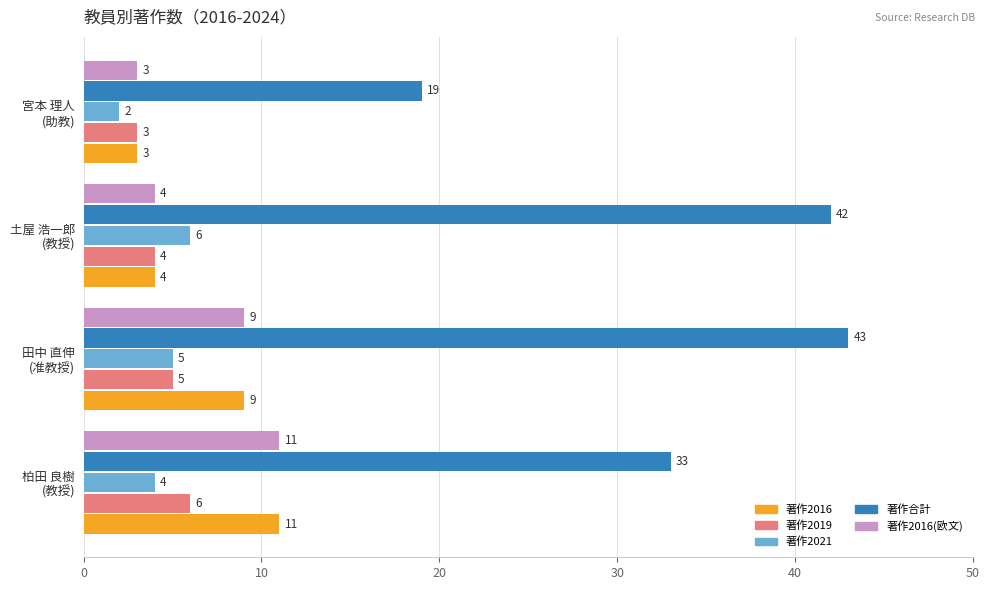

What is the sum of all 著作合計 values?

137